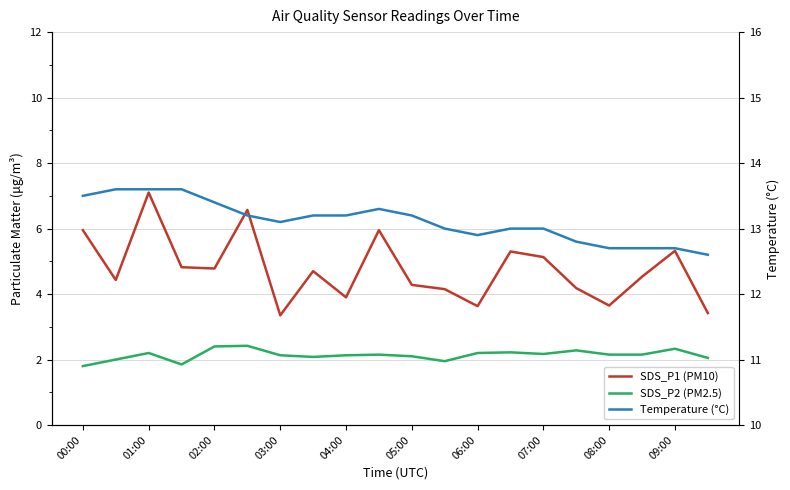

What is the label of the 6th point from the left?

05:00